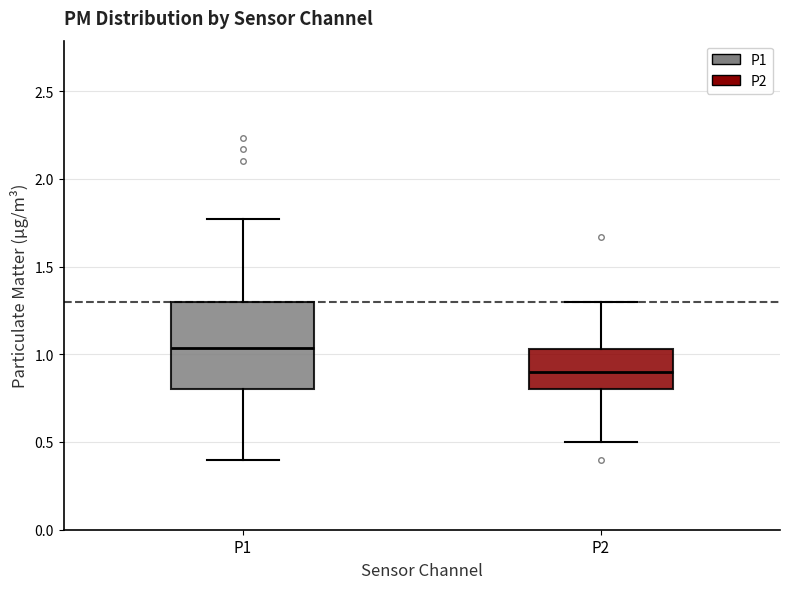

Which box has the lowest median line?

P2